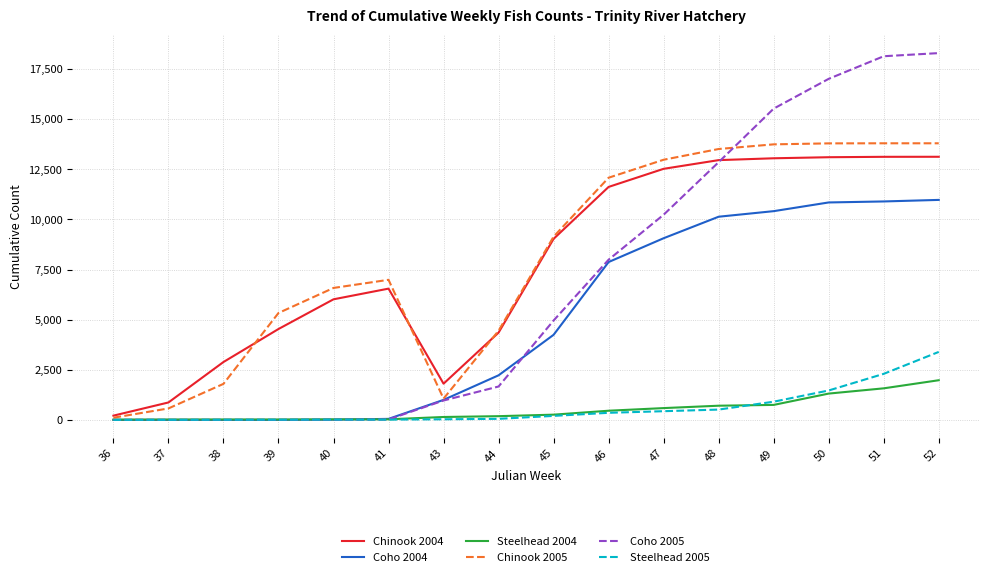

Which series has the largest range (max minus min)?

Coho 2005